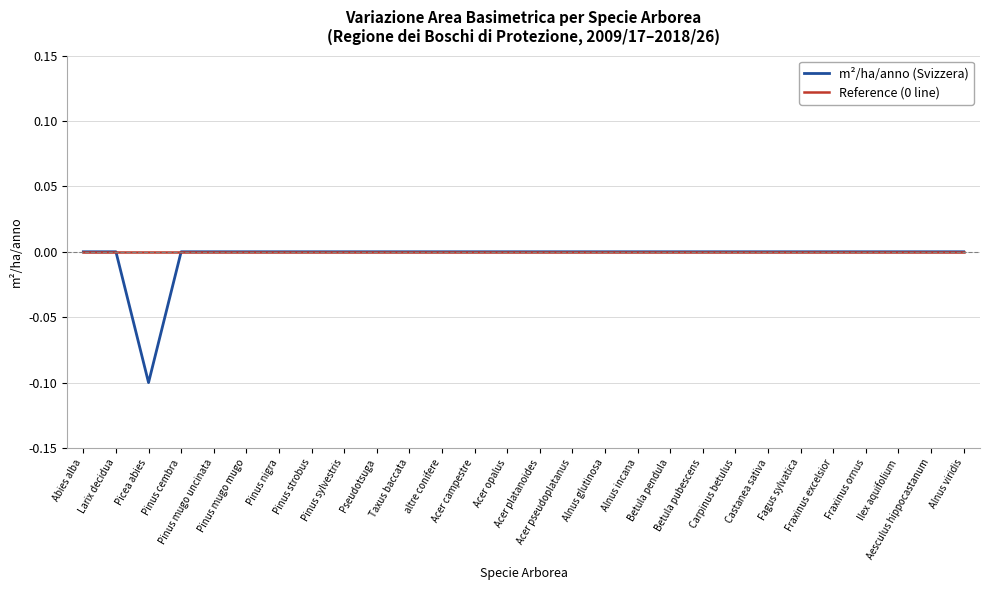

The Reference (0 line) series shows 0.0 at Acer campestre. True or false?

True